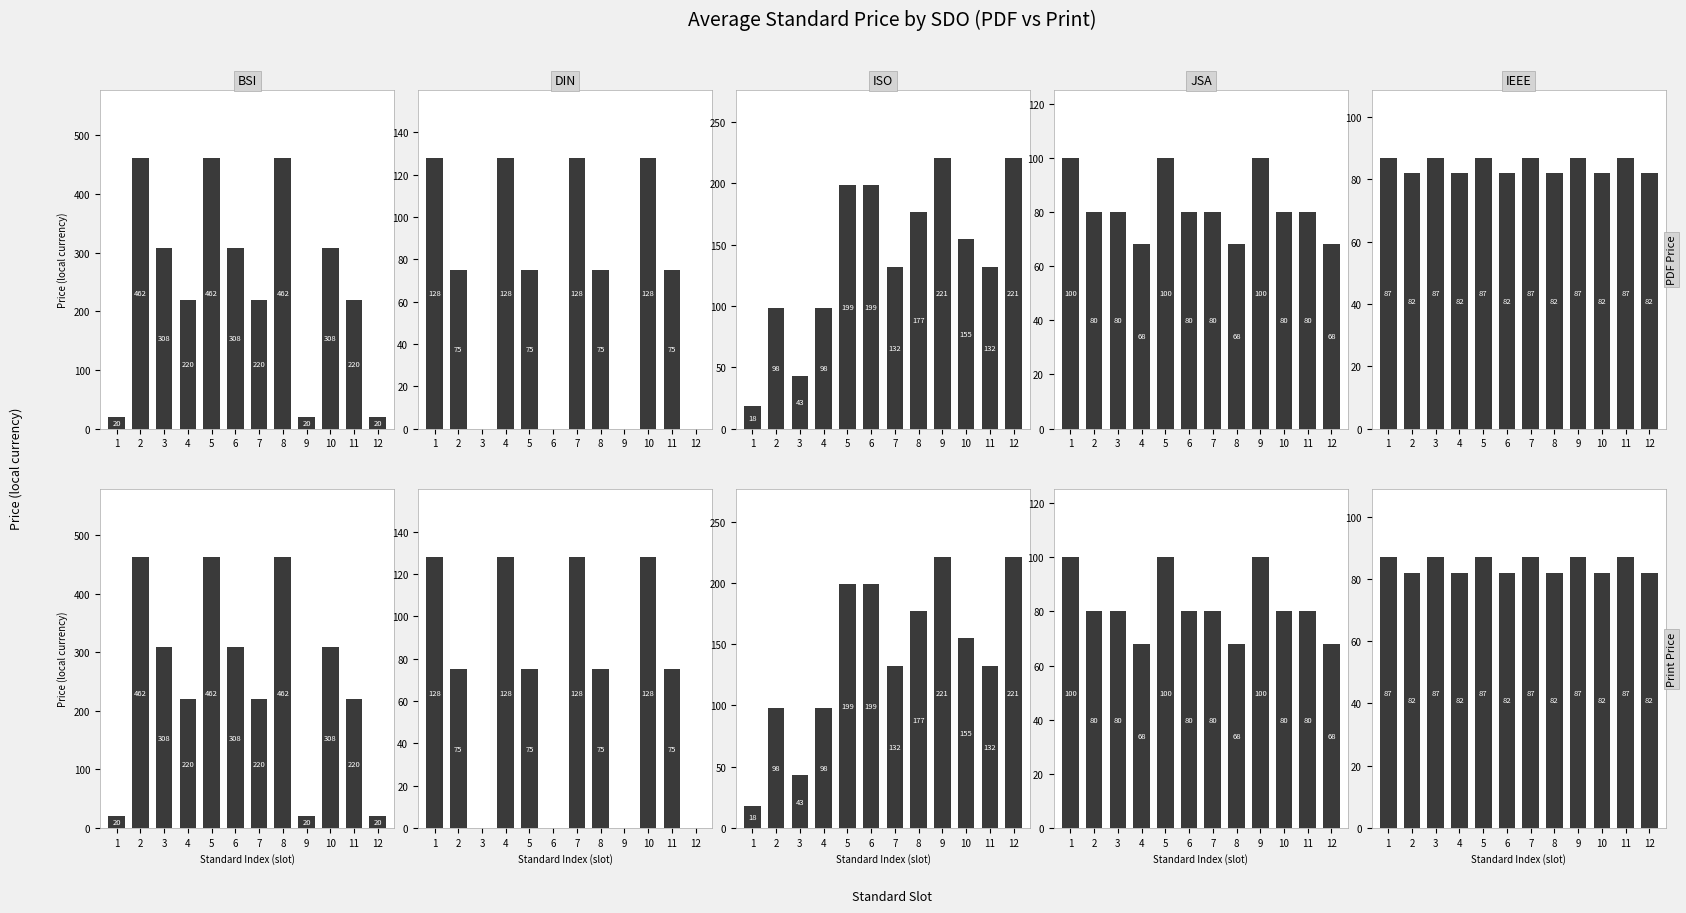

At which label is IEEE closest to 84?

2